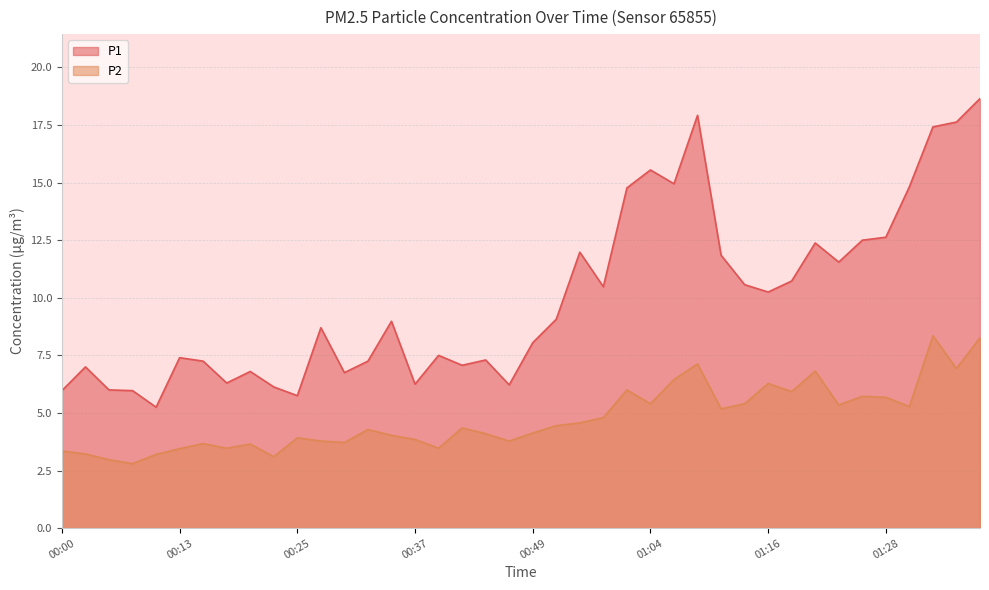

Rank the series by their maximum value, from lowest to highest.

P2, P1